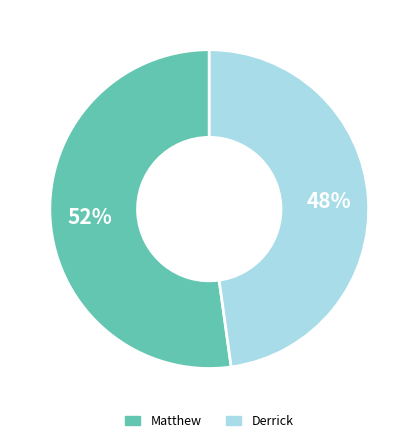

Which slice is the smallest?

Derrick